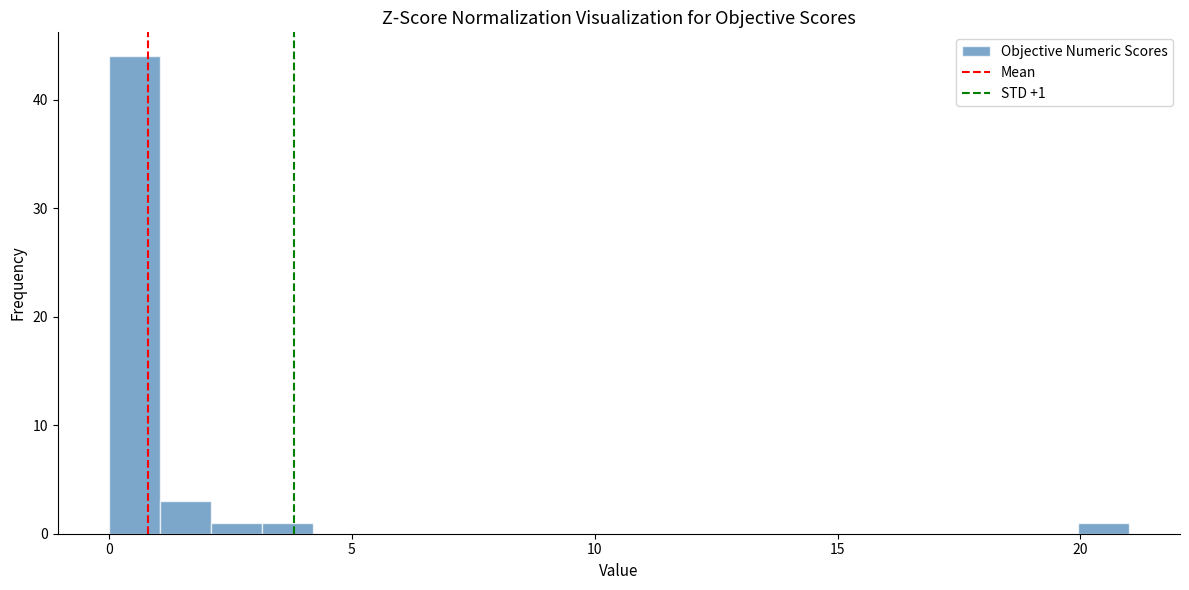

Around what value on the x-axis is the tallest bar? Give the approximate position of its centre, as read against the axis.

0.5